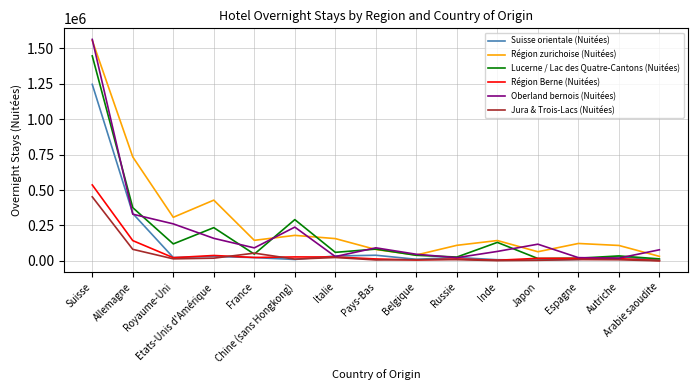

What is the difference between the maximum and second lowest values in the Région Berne (Nuitées) series?

531703